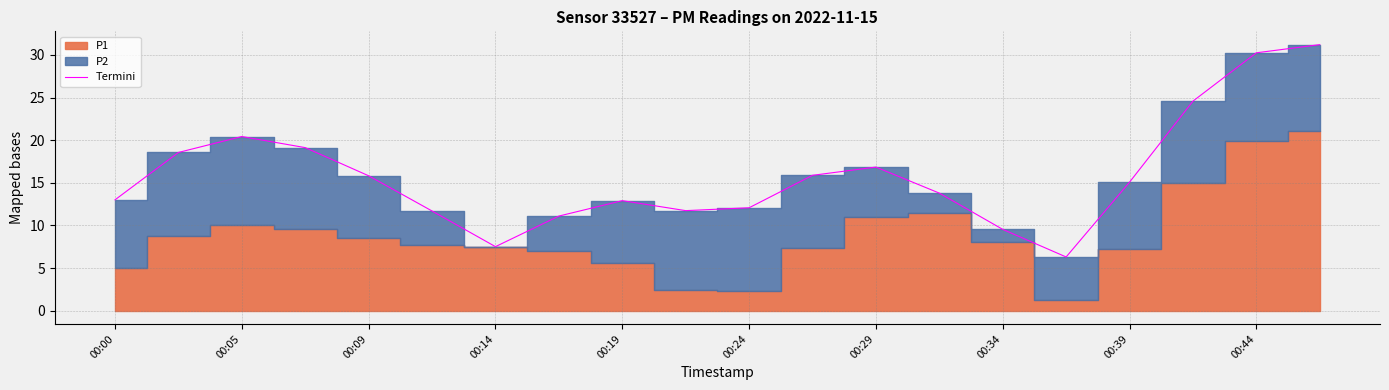

True or false: Termini has a value of 7.5 at 00:14.

True